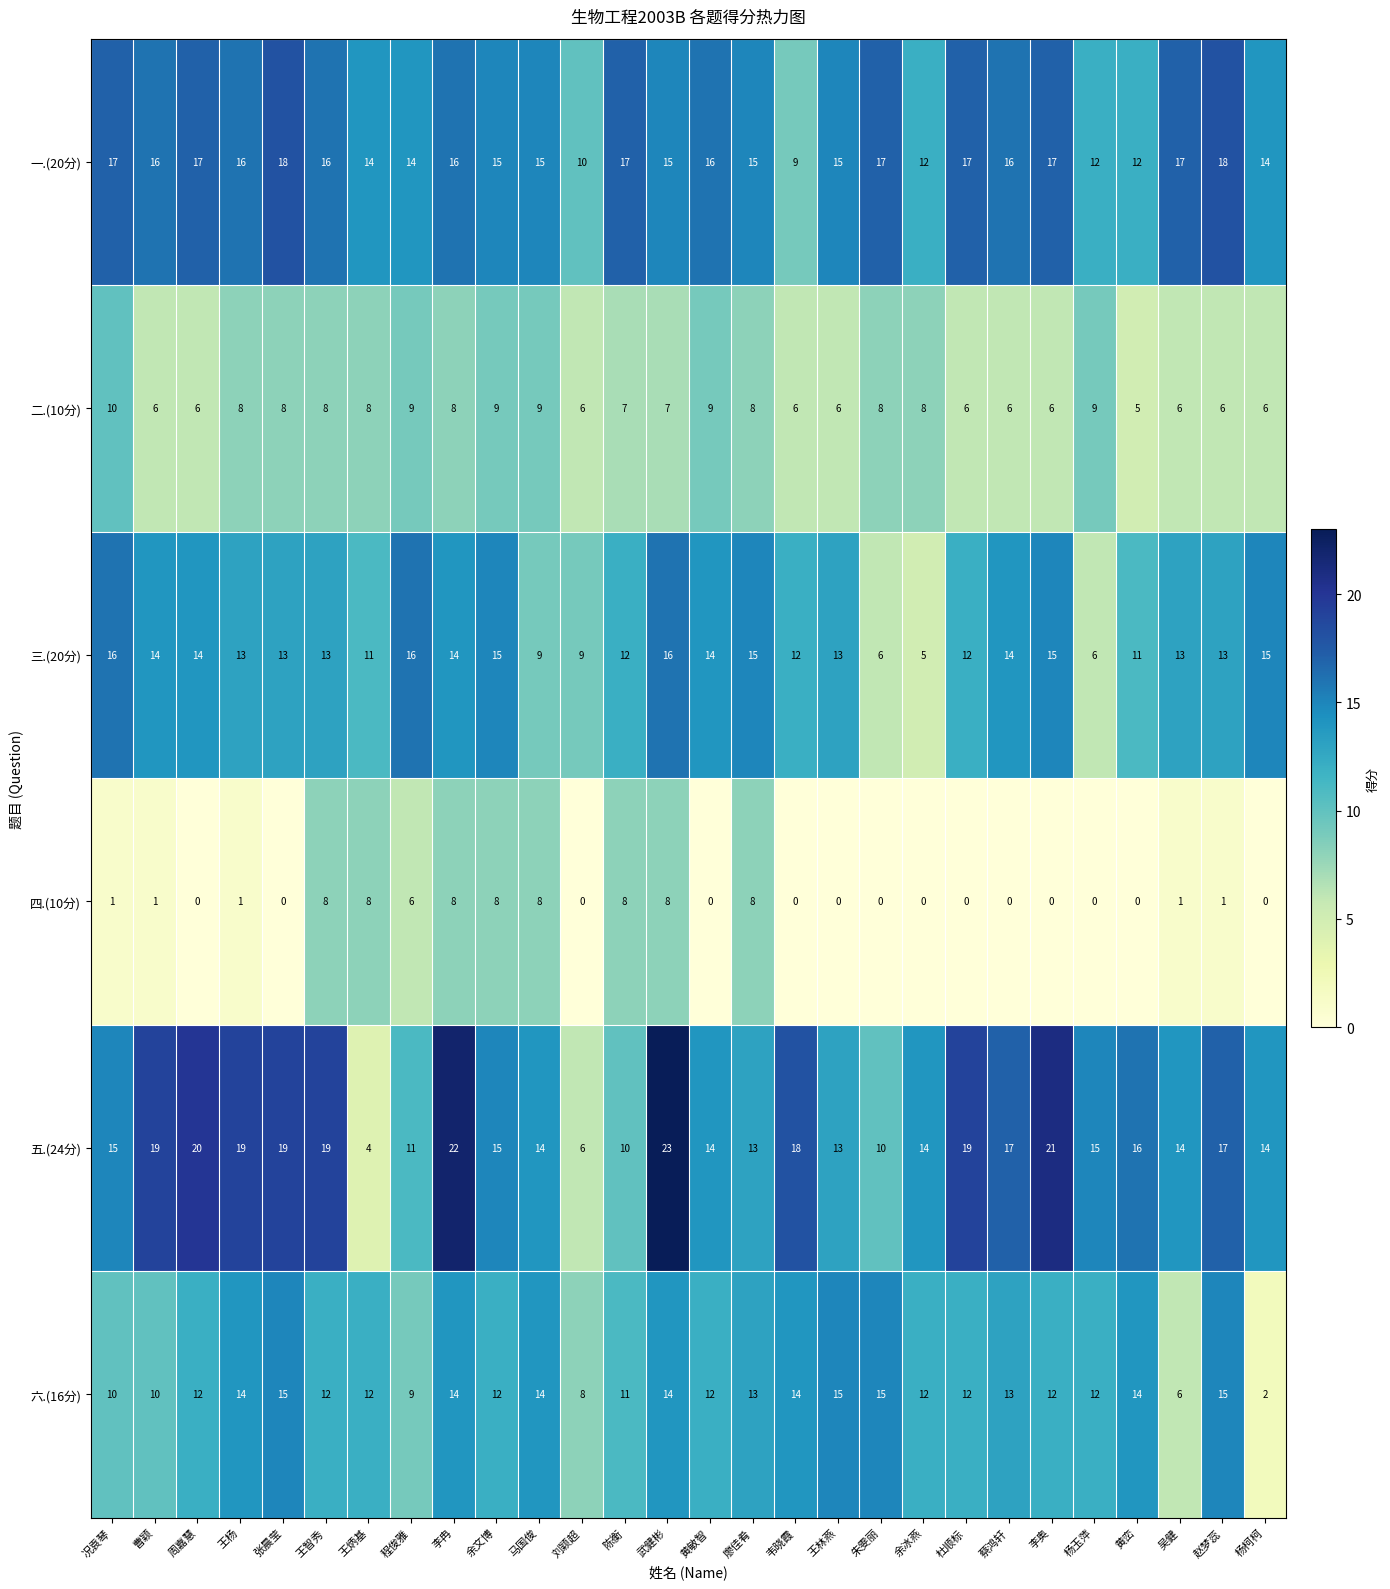

What is the approximate value of 六.(16分) at 张晨莹, to the nearest 5?

15